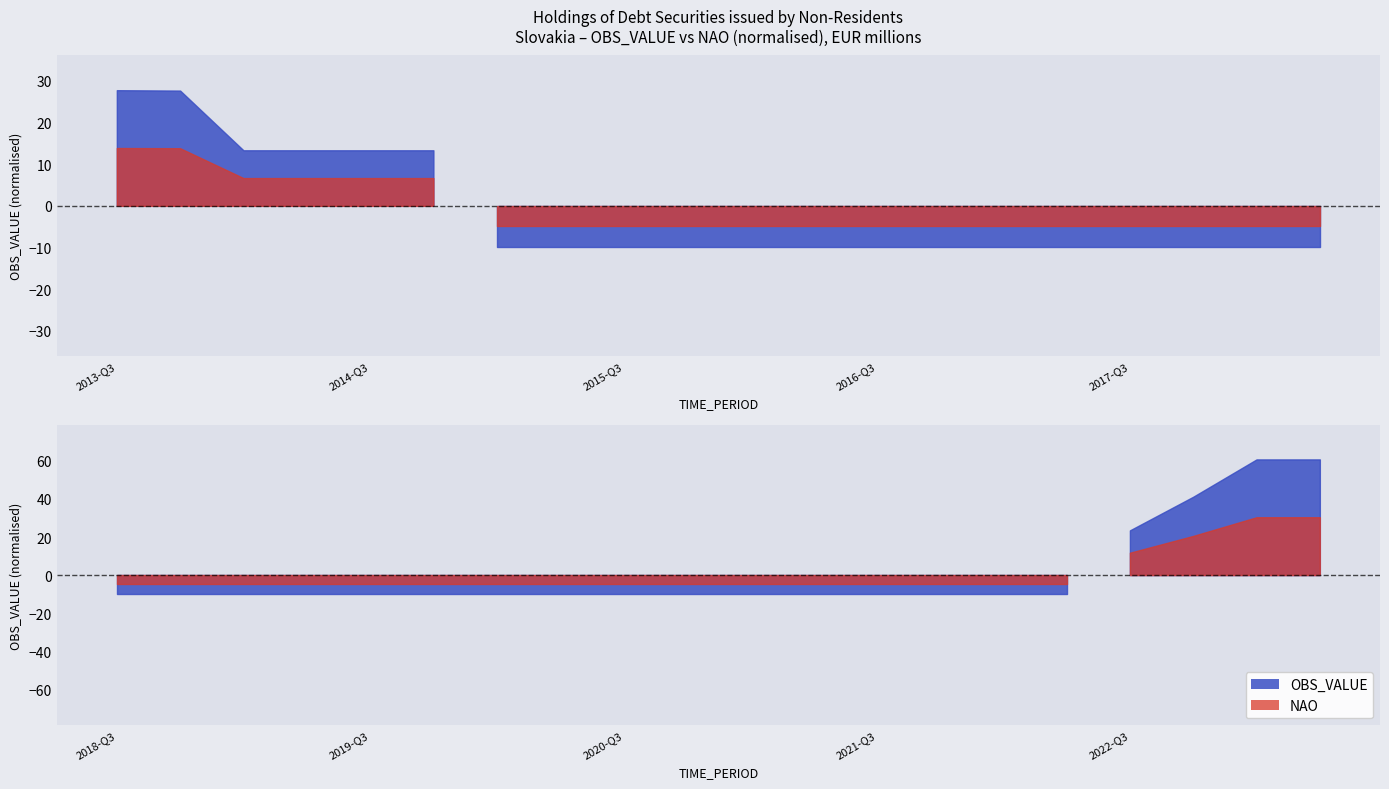

What is the label of the 9th point from the left?

2015-Q3